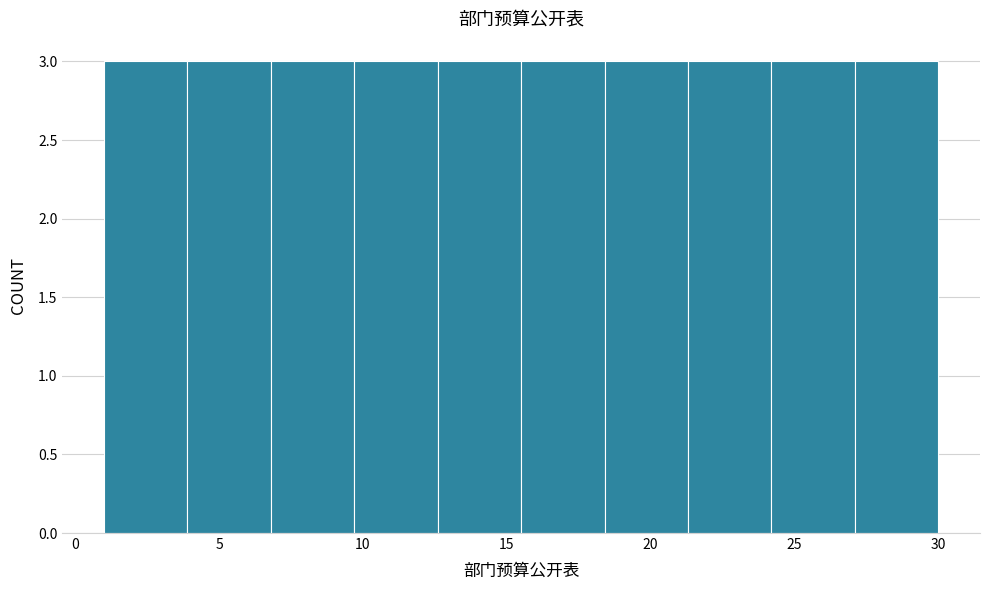

Reading left to right, list every bar in this chart as the range it spans on the x-axis followed by its height. Neither the bar edges nor the heights are printed on the chart, so give them approximately, as read against the axes.

1.0 to 3.9: 3
3.9 to 6.8: 3
6.8 to 9.7: 3
9.7 to 12.6: 3
12.6 to 15.5: 3
15.5 to 18.4: 3
18.4 to 21.3: 3
21.3 to 24.2: 3
24.2 to 27.1: 3
27.1 to 30.0: 3